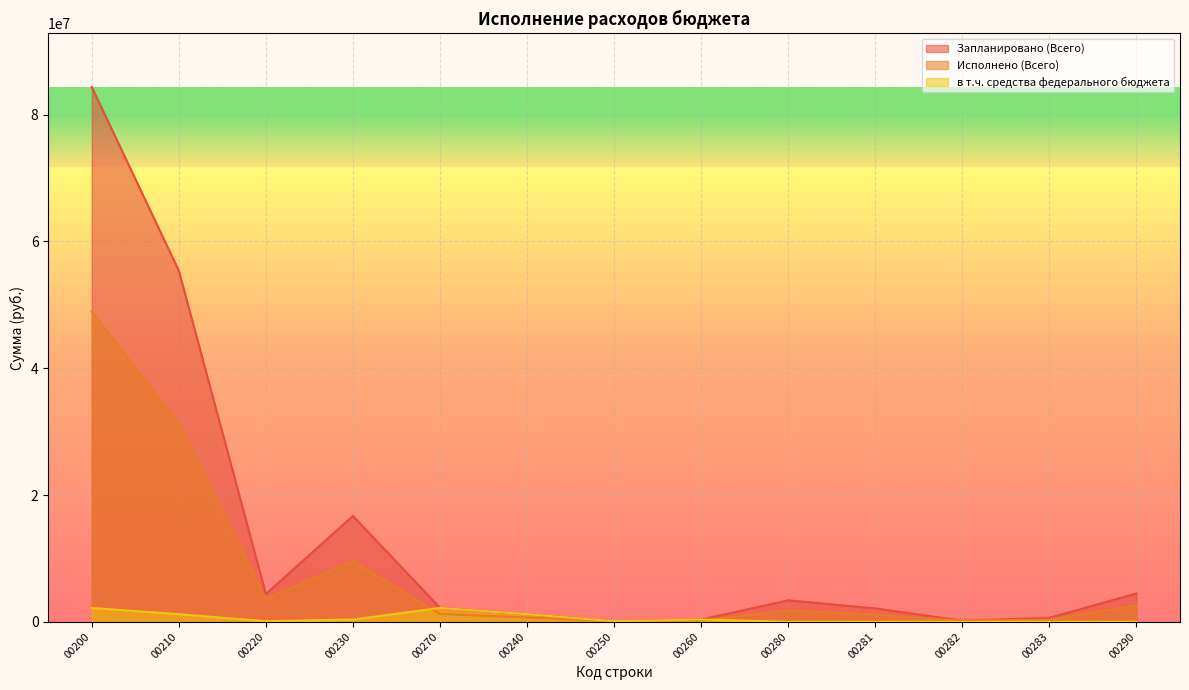

The Исполнено (Всего) series shows 48911234.0 at 00200. True or false?

True